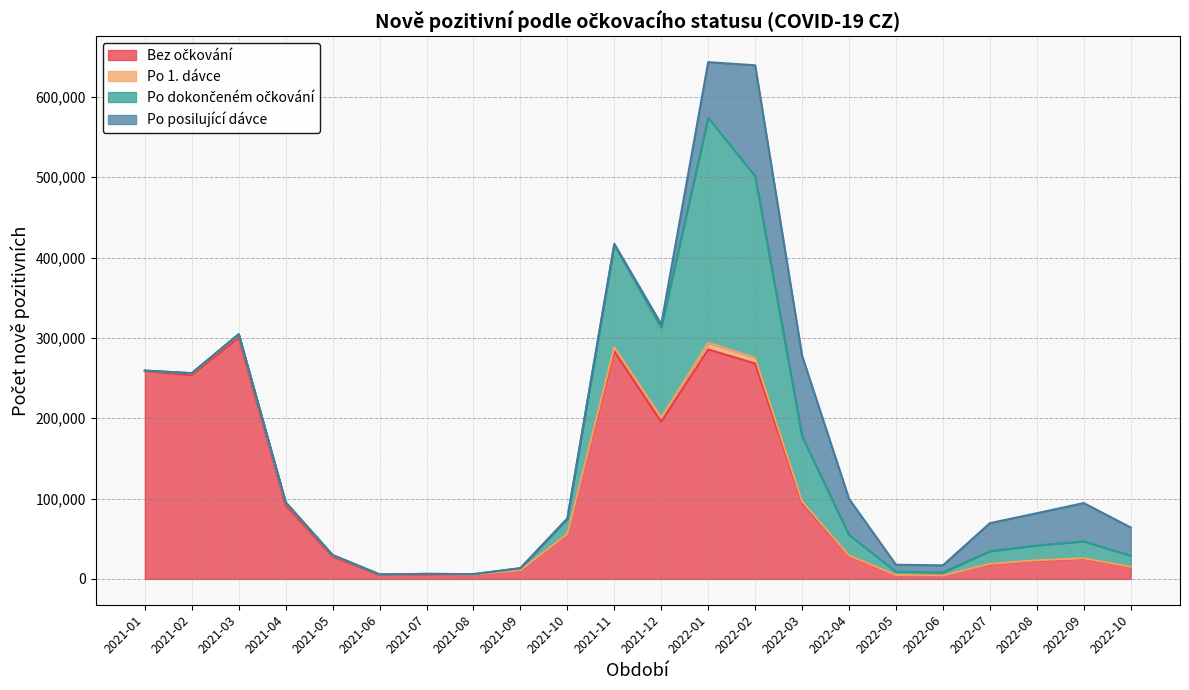

What position from the left is 2021-08?

8